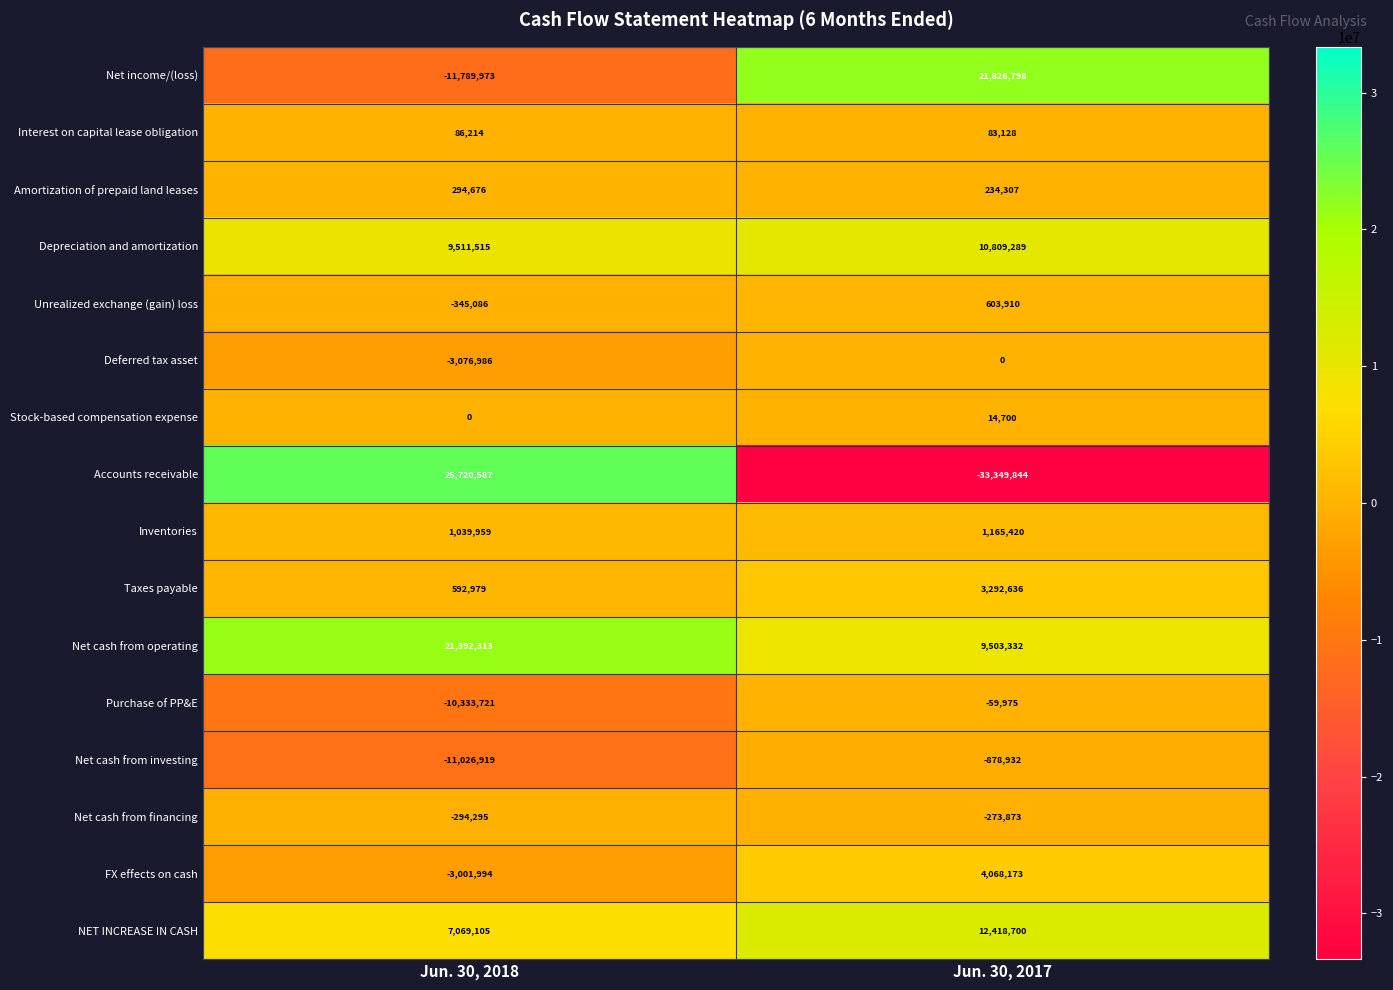

Which series has the largest total across all categories?

Net cash from operating